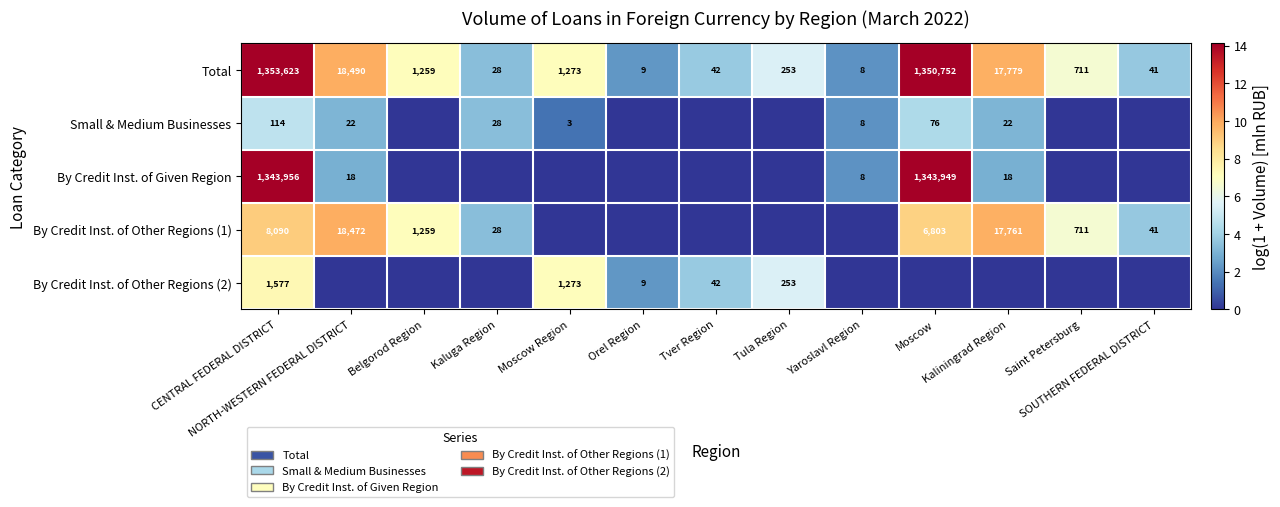

What is the lowest value of the Total series?

8